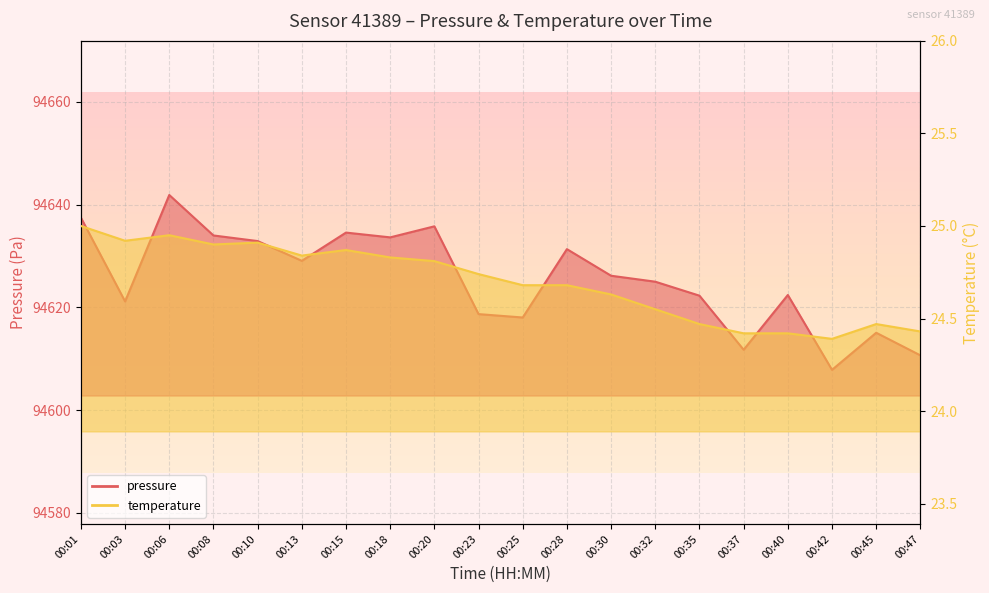

Reading left to right, transcribe all the data shown in this chart.

pressure: 94637.5	94621.2	94641.9	94634.0	94632.9	94629.1	94634.6	94633.6	94635.8	94618.7	94618.0	94631.3	94626.2	94625.0	94622.3	94611.8	94622.4	94607.8	94615.1	94610.7
temperature: 25.0	24.9	24.9	24.9	24.9	24.8	24.9	24.8	24.8	24.7	24.7	24.7	24.6	24.6	24.5	24.4	24.4	24.4	24.5	24.4